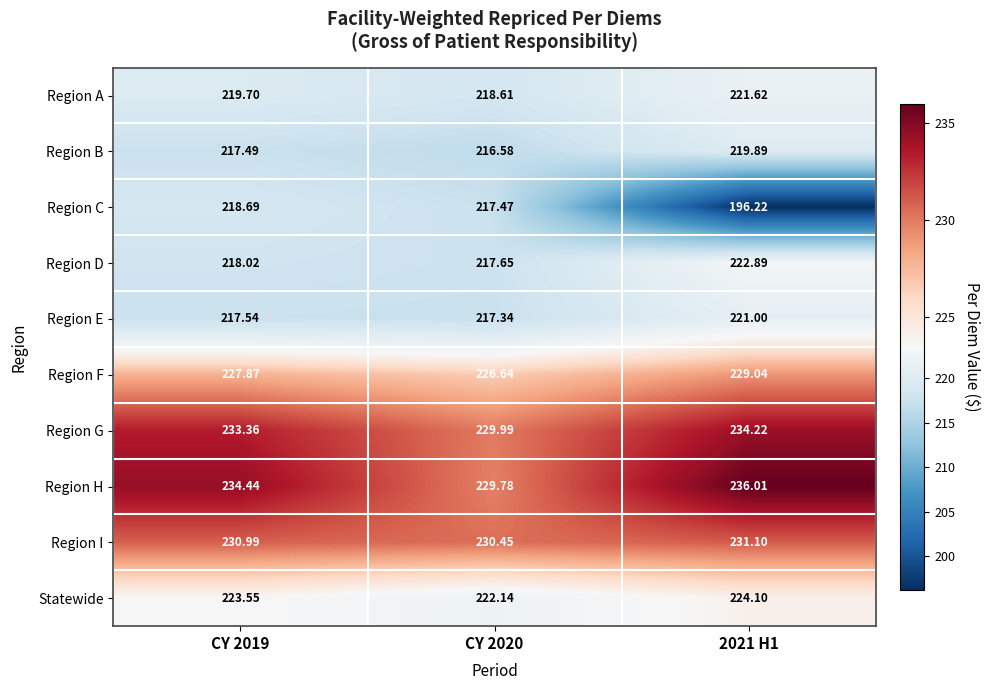

Rank the series by their maximum value, from highest to lowest.

Region H, Region G, Region I, Region F, Statewide, Region D, Region A, Region E, Region B, Region C